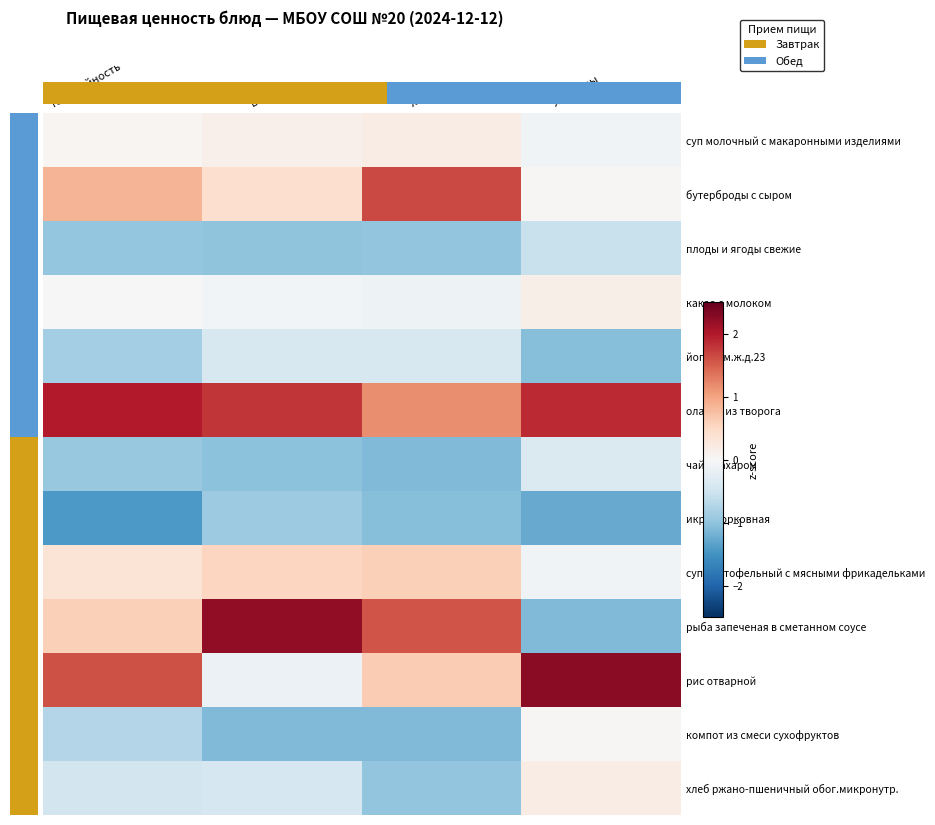

List the series in order of their peak value, highest first.

рис отварной, рыба запеченая в сметанном соусе, оладьи из творога, бутерброды с сыром, суп картофельный с мясными фрикадельками, суп молочный с макаронными изделиями, хлеб ржано-пшеничный обог.микронутр., какао с молоком, компот из смеси сухофруктов, чай с сахаром, йогурт м.ж.д.23, плоды и ягоды свежие, икра морковная